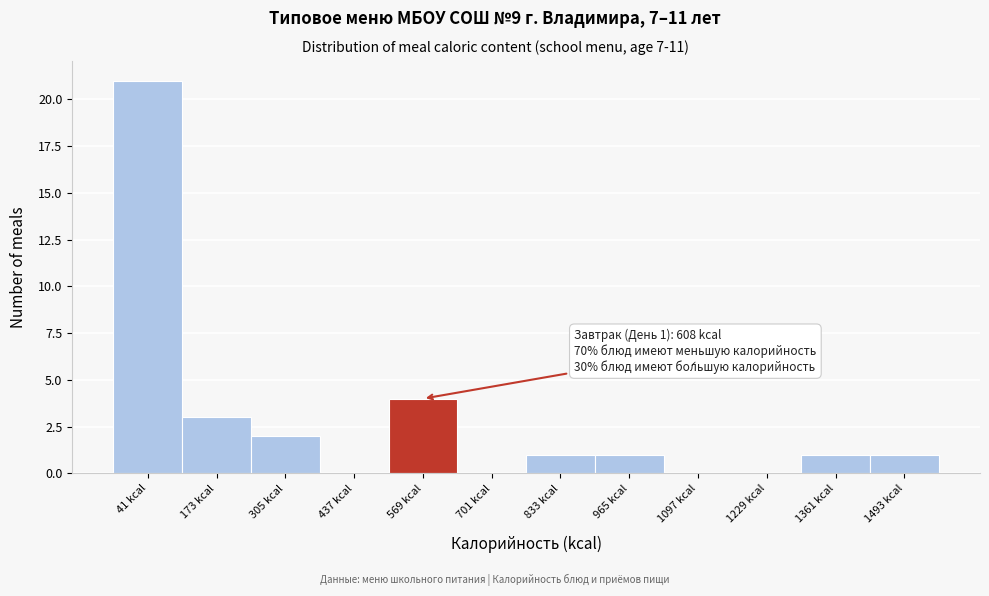

Reading left to right, transcribe all the data shown in this chart.

41 kcal=21	173 kcal=3	305 kcal=2	437 kcal=0	569 kcal=4	701 kcal=0	833 kcal=1	965 kcal=1	1097 kcal=0	1229 kcal=0	1361 kcal=1	1493 kcal=1